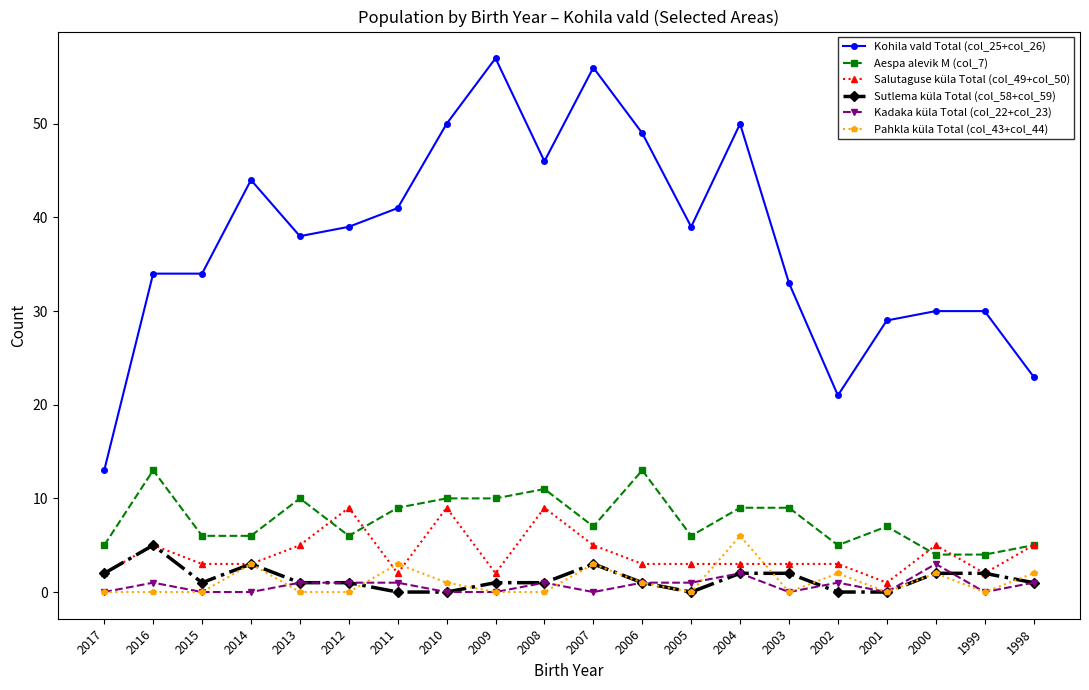

True or false: Aespa alevik M (col_7) and Kohila vald Total (col_25+col_26) intersect in this chart.

False